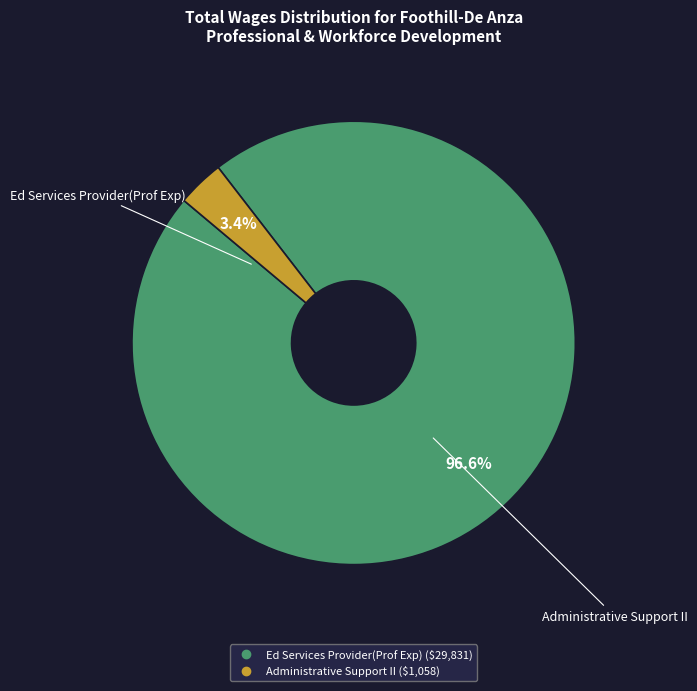

What is the majority slice?

Ed Services Provider(Prof Exp)